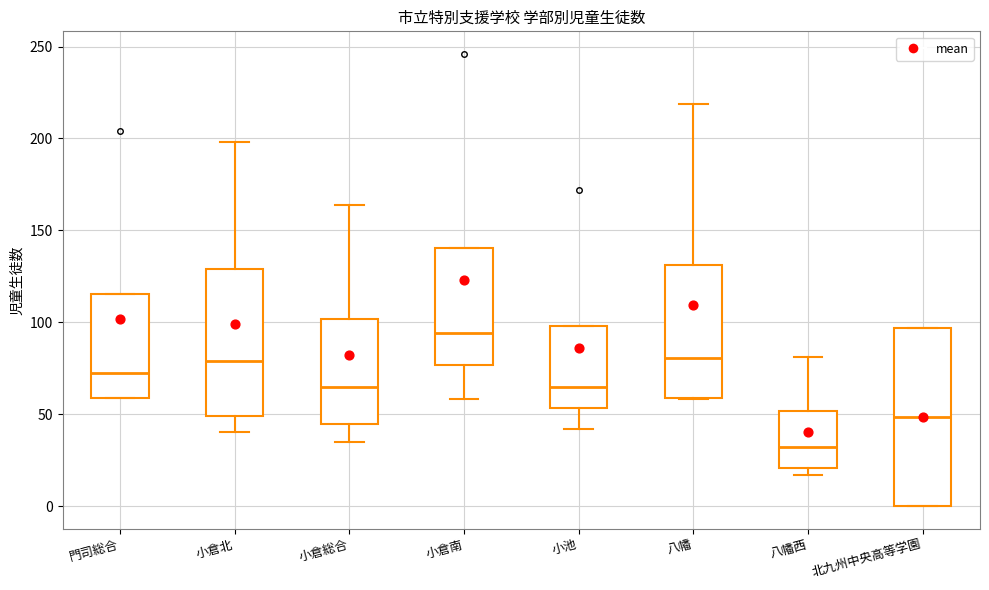

Where does the lower whisker of the box for 小倉総合 end on the y-axis? The values are not printed on the chart, so give them approximately, as read against the axis.

35